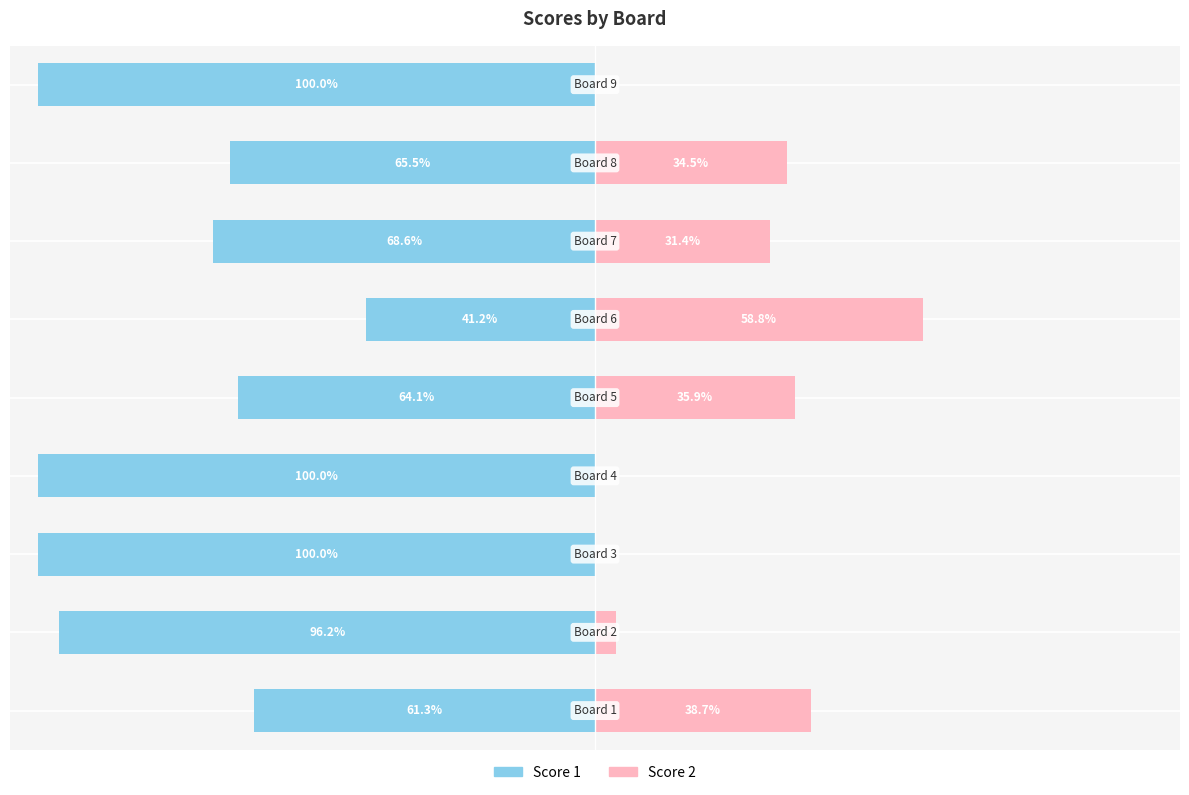

How many values in the Score 1 series are below -68?

5